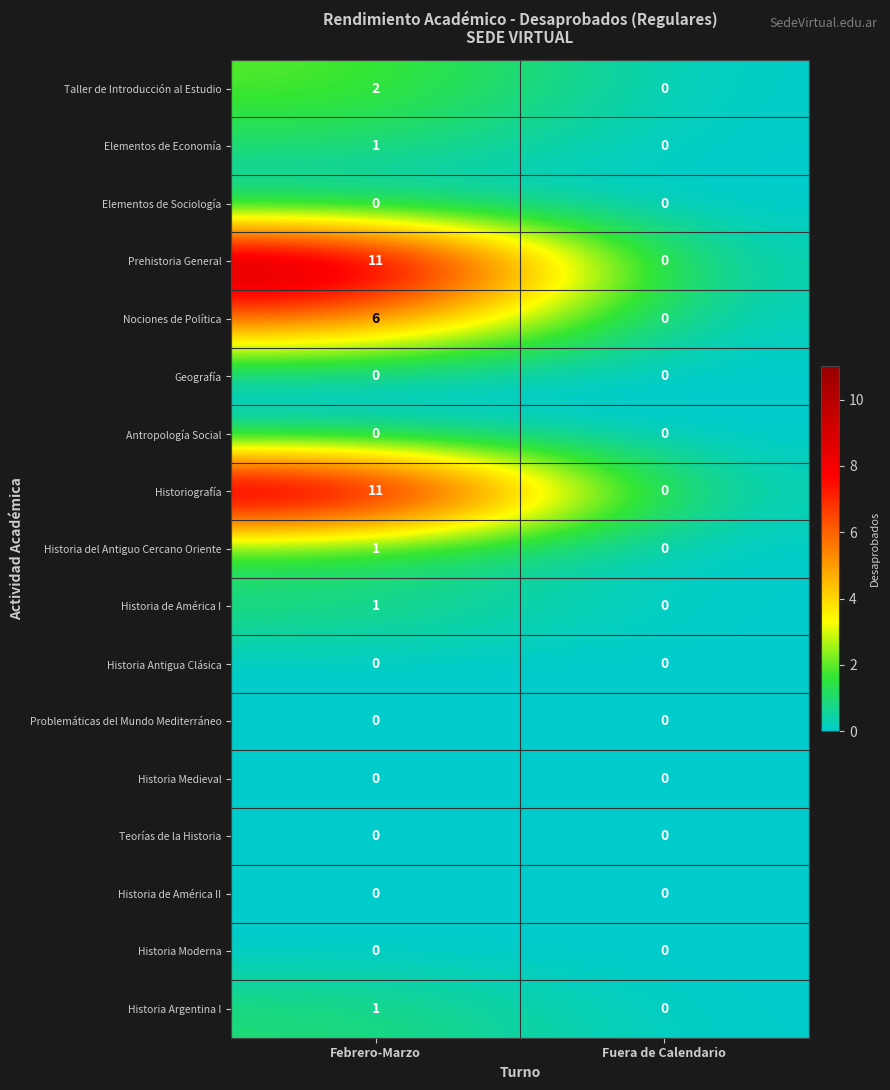

What is the difference between the highest and lowest values at Febrero-Marzo?

11